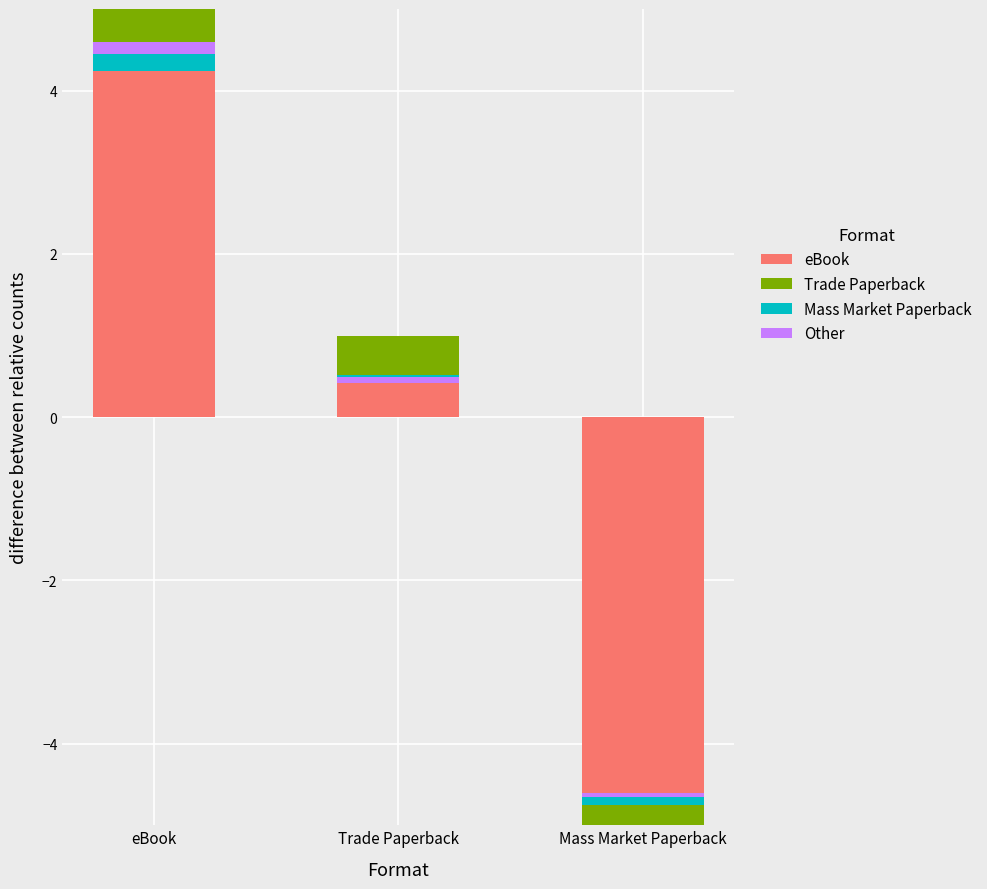

What is the value of the Other bar at the 2nd from the left?

0.1